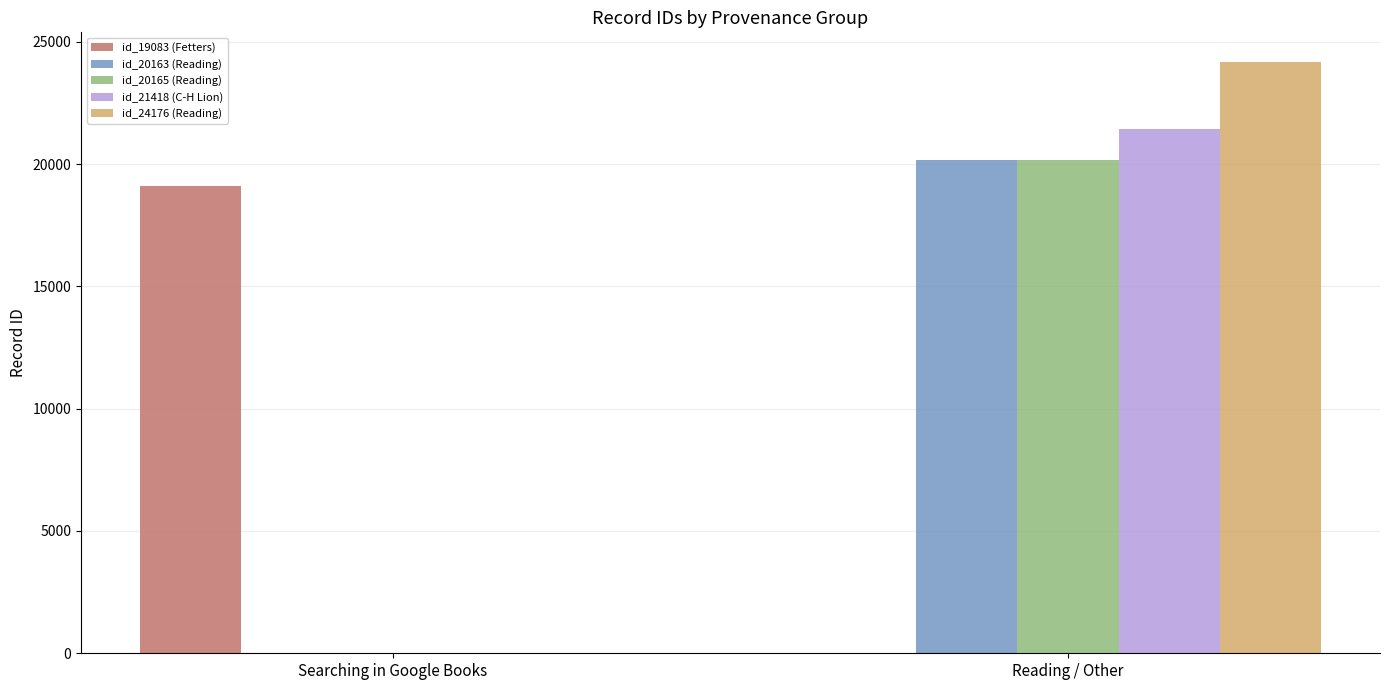

What is the sum of all id_20163 (Reading) values?

20163